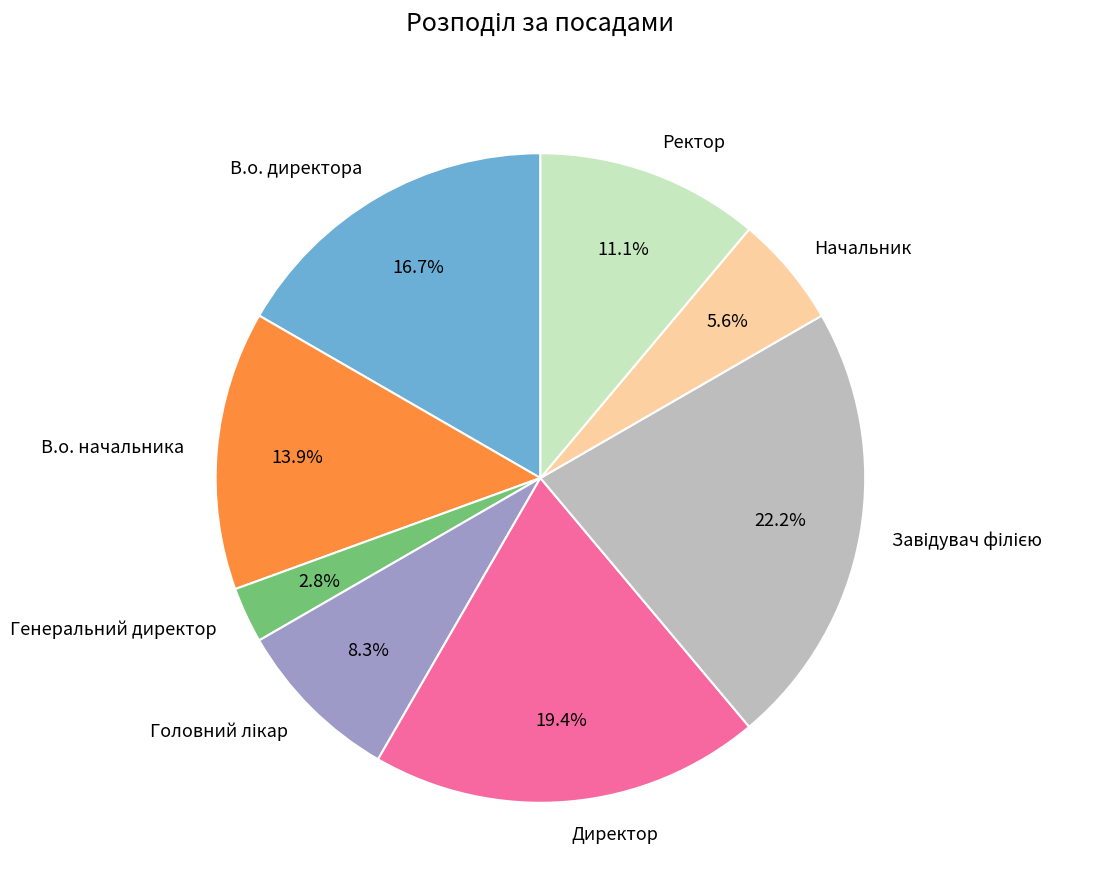

What percentage do В.о. начальника and Генеральний директор together represent?

16.7%